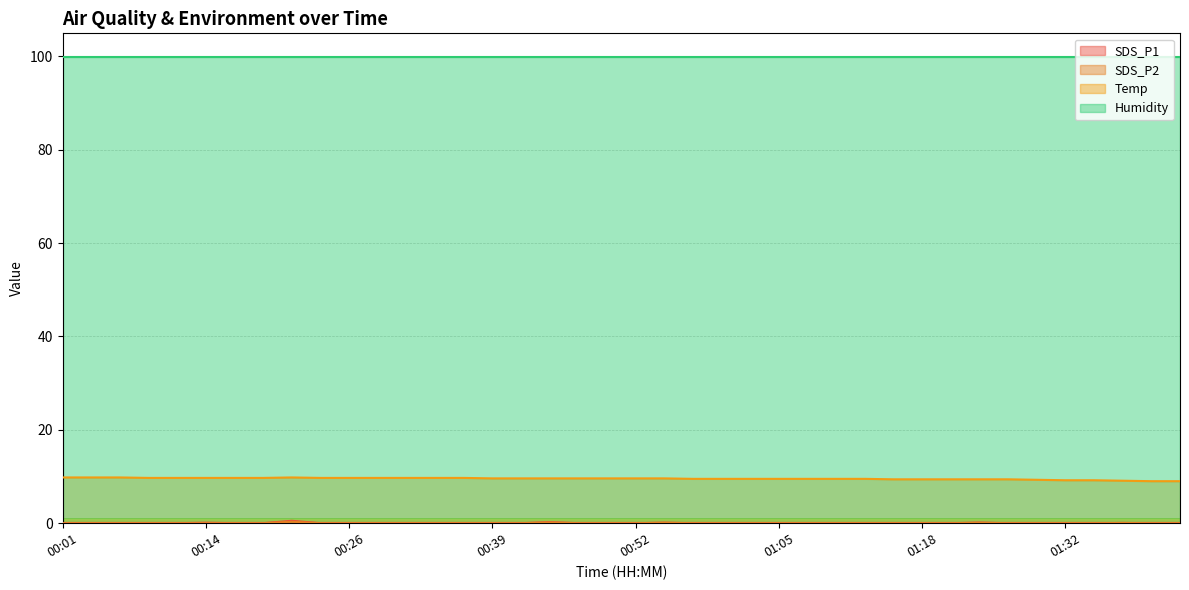

True or false: SDS_P1 and Temp intersect in this chart.

False